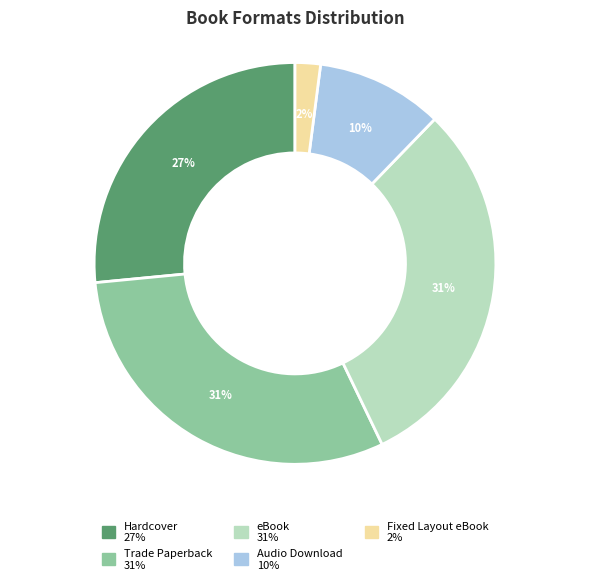

Does eBook represent more than half of the total?

No